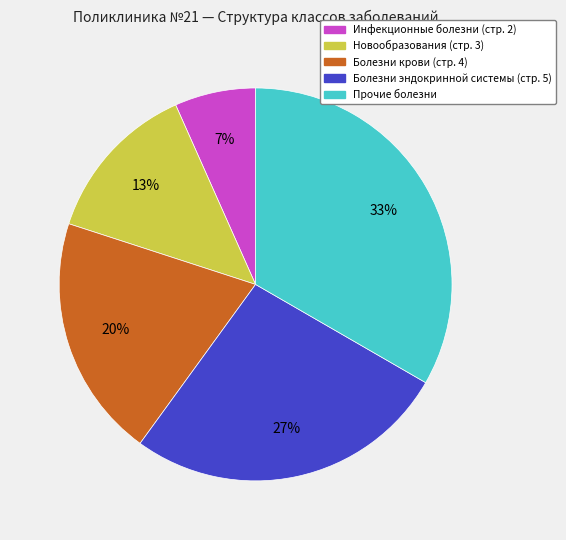

Which category has the biggest portion of the pie?

Прочие болезни